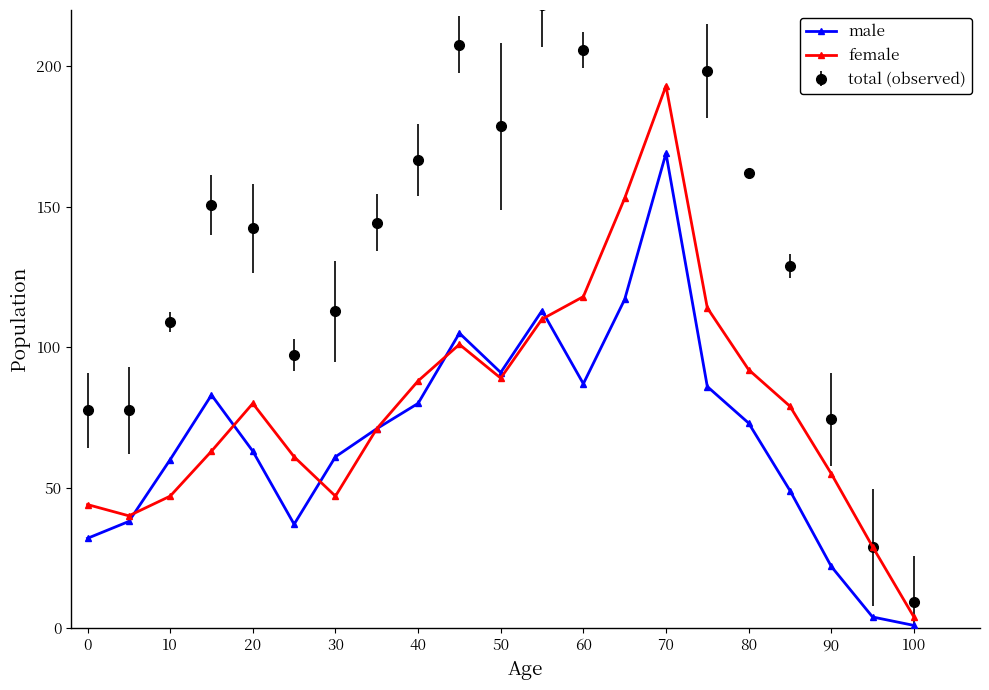

Count the number of categories in the chart.

21